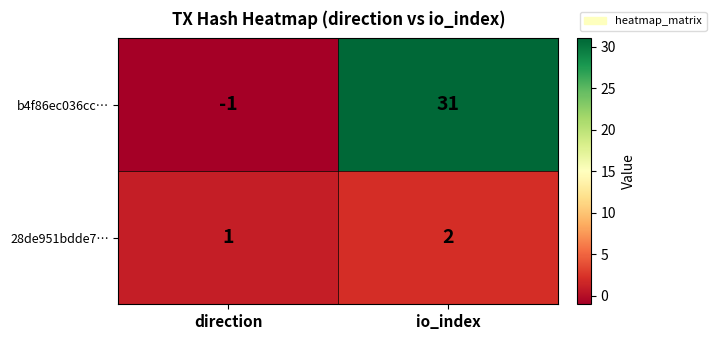

Is it true that b4f86ec036cc… equals 31 at io_index?

True